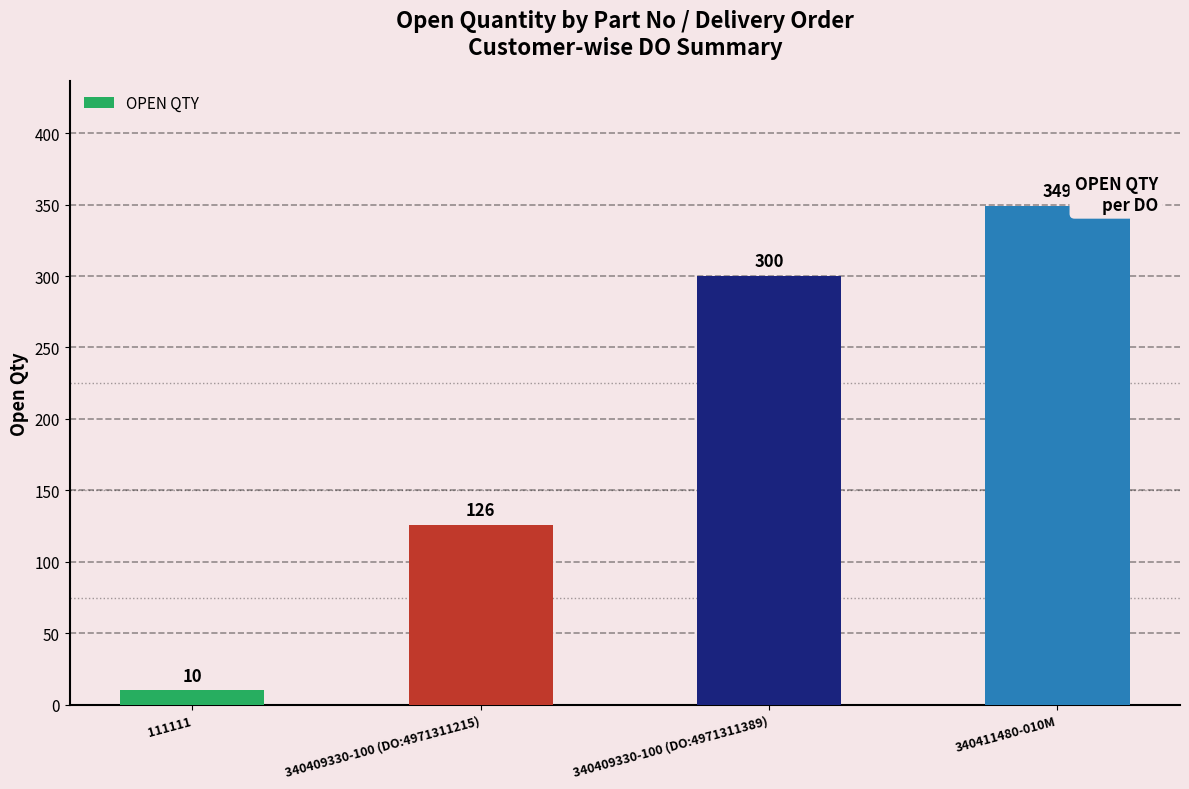

Reading left to right, extract all data points from this chart.

111111=10	340409330-100 (DO:4971311215)=126	340409330-100 (DO:4971311389)=300	340411480-010M=349